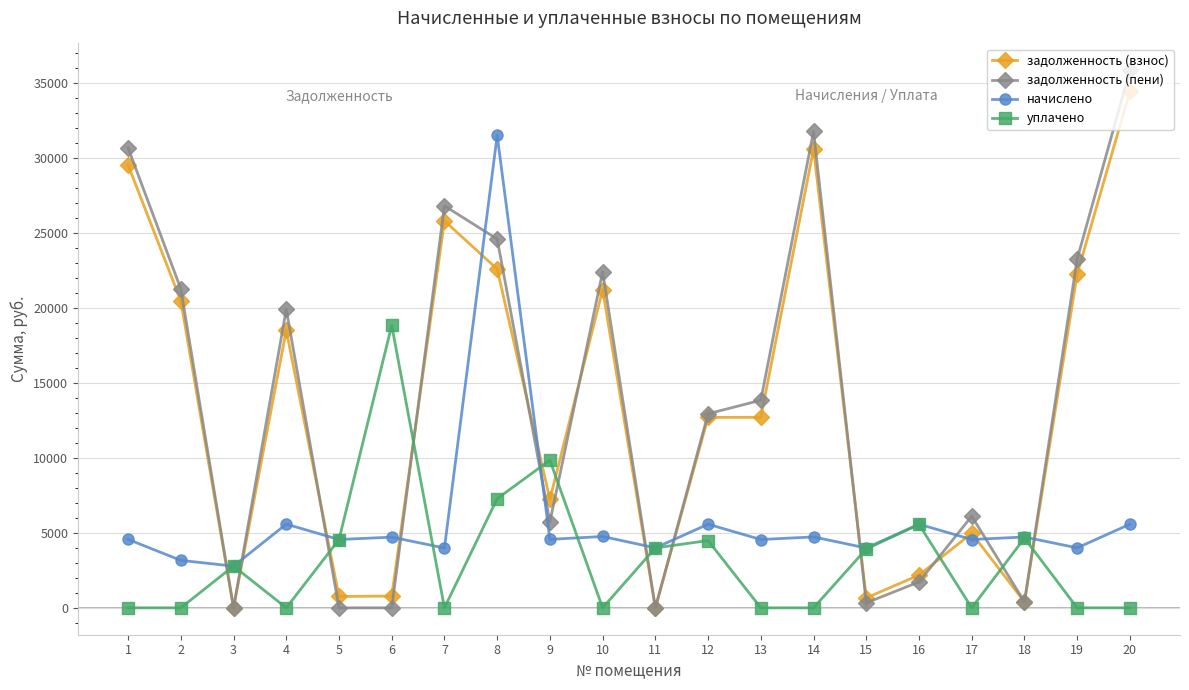

In уплачено, how many points are higher than both neighbors (excluding endpoints)?

6